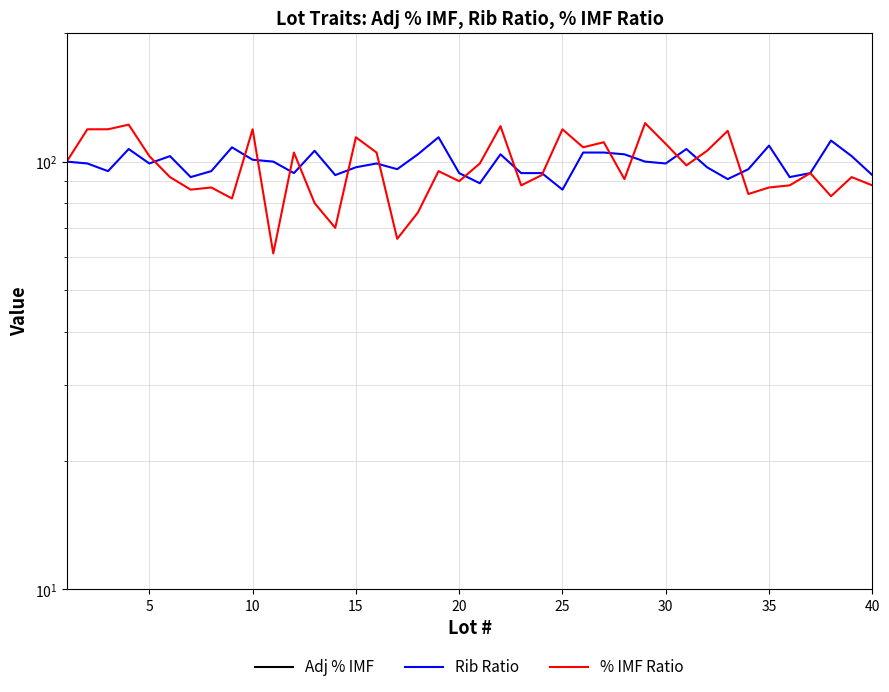

True or false: Rib Ratio and Adj % IMF cross at least once.

False